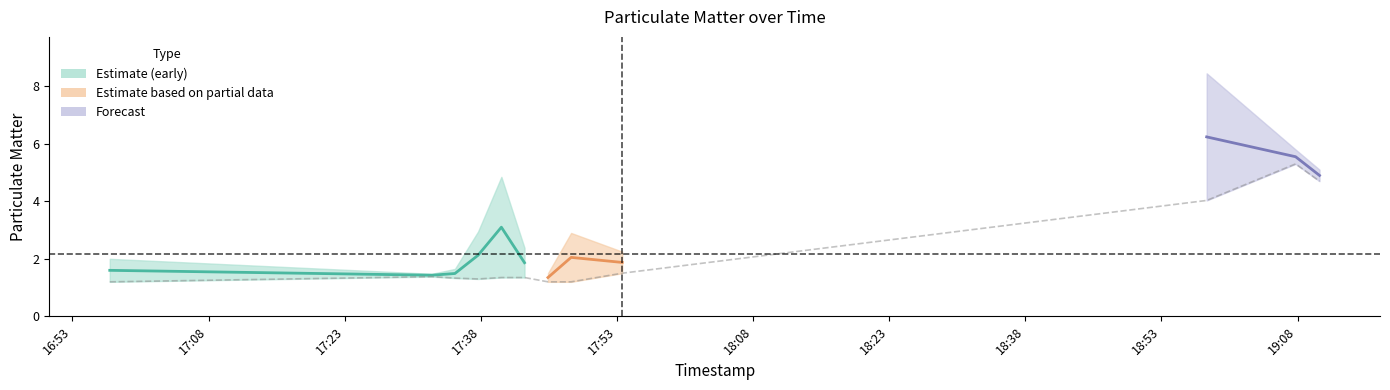

Reading left to right, list all the values displayed in this chart.

1.2	1.4	1.3	1.3	1.4	1.4	1.2	1.2	1.5	4.0	5.3	4.7